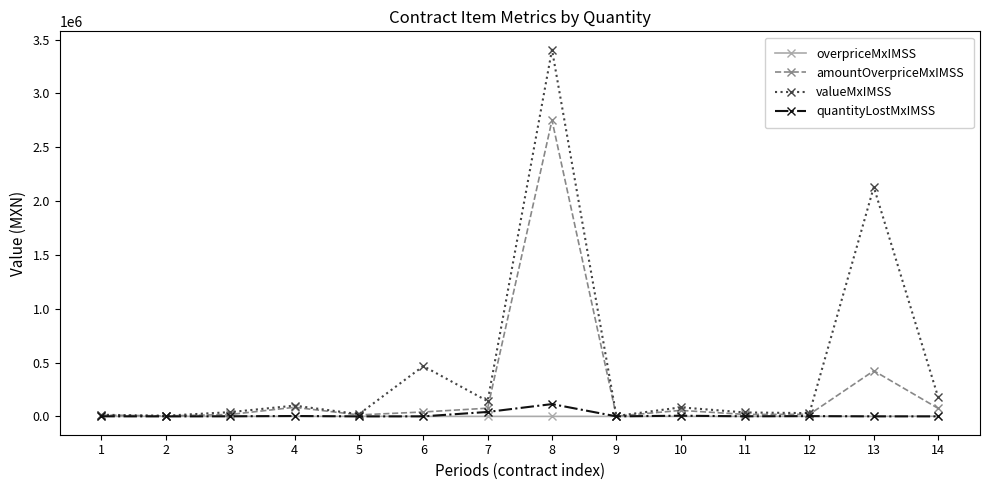

Which series has the largest total across all categories?

valueMxIMSS